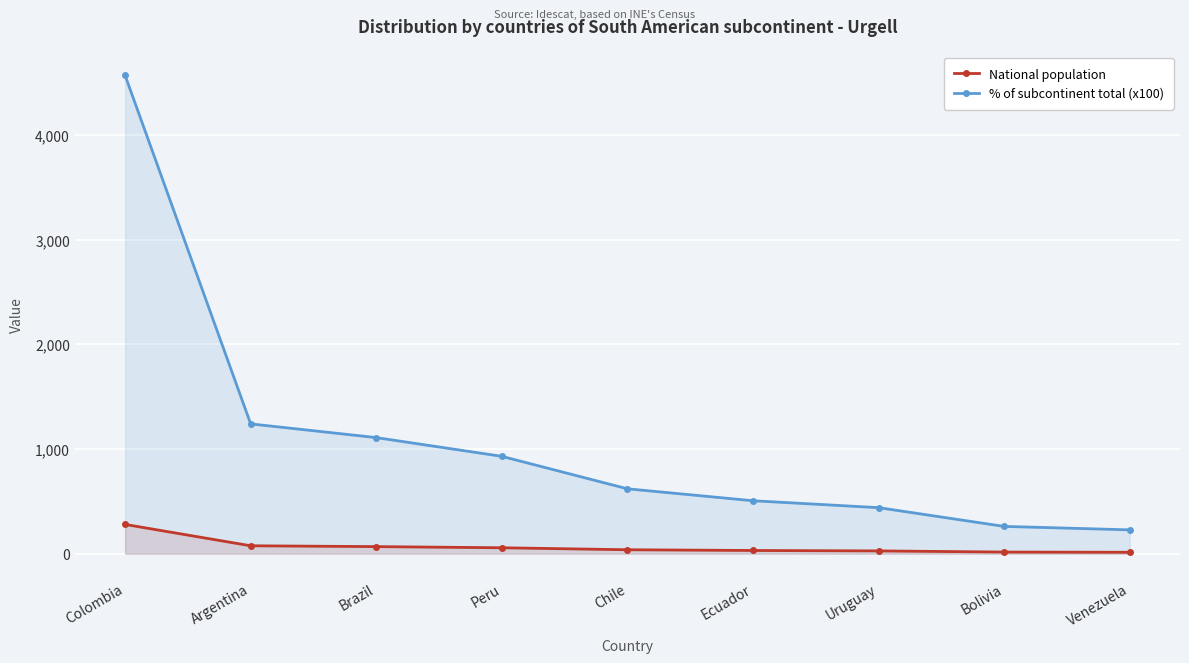

List the labels in order of National population value, largest first.

Colombia, Argentina, Brazil, Peru, Chile, Ecuador, Uruguay, Bolivia, Venezuela